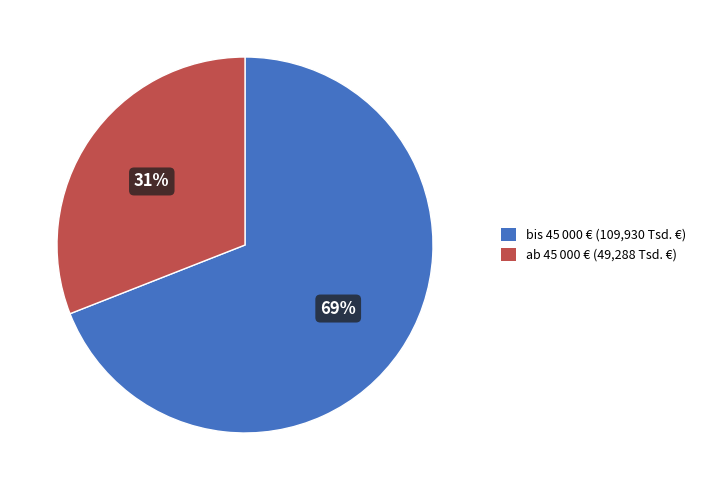

Does any single category account for the majority?

Yes